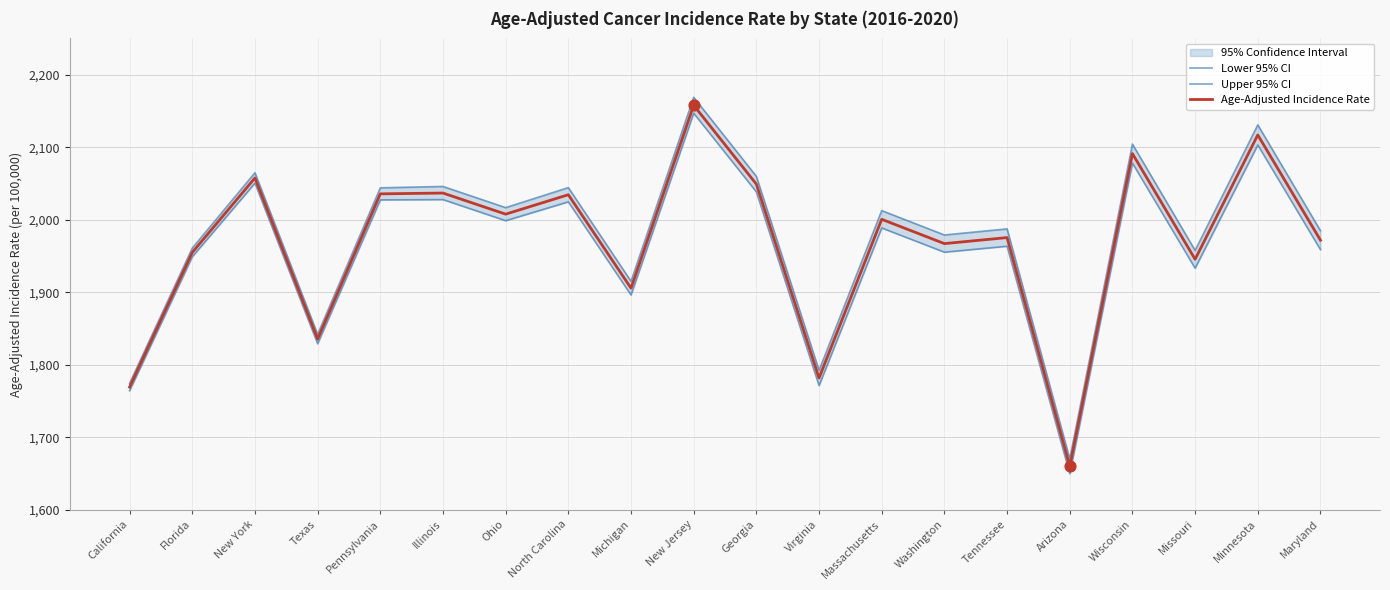

What is the total value across all series at Texas?

5506.6